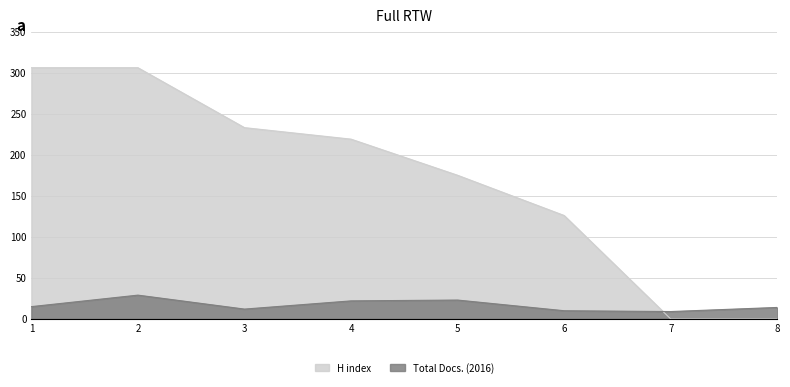

At how many categories does at least one series exceed 35?

6